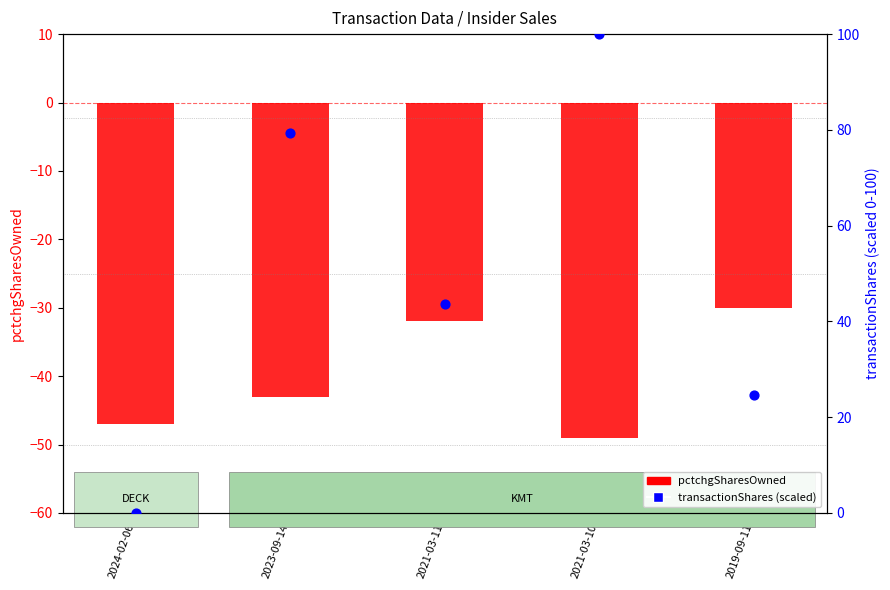

Is the value of pctchgSharesOwned at 2021-03-10 greater than the value of transactionShares (scaled) at 2021-03-10?

No